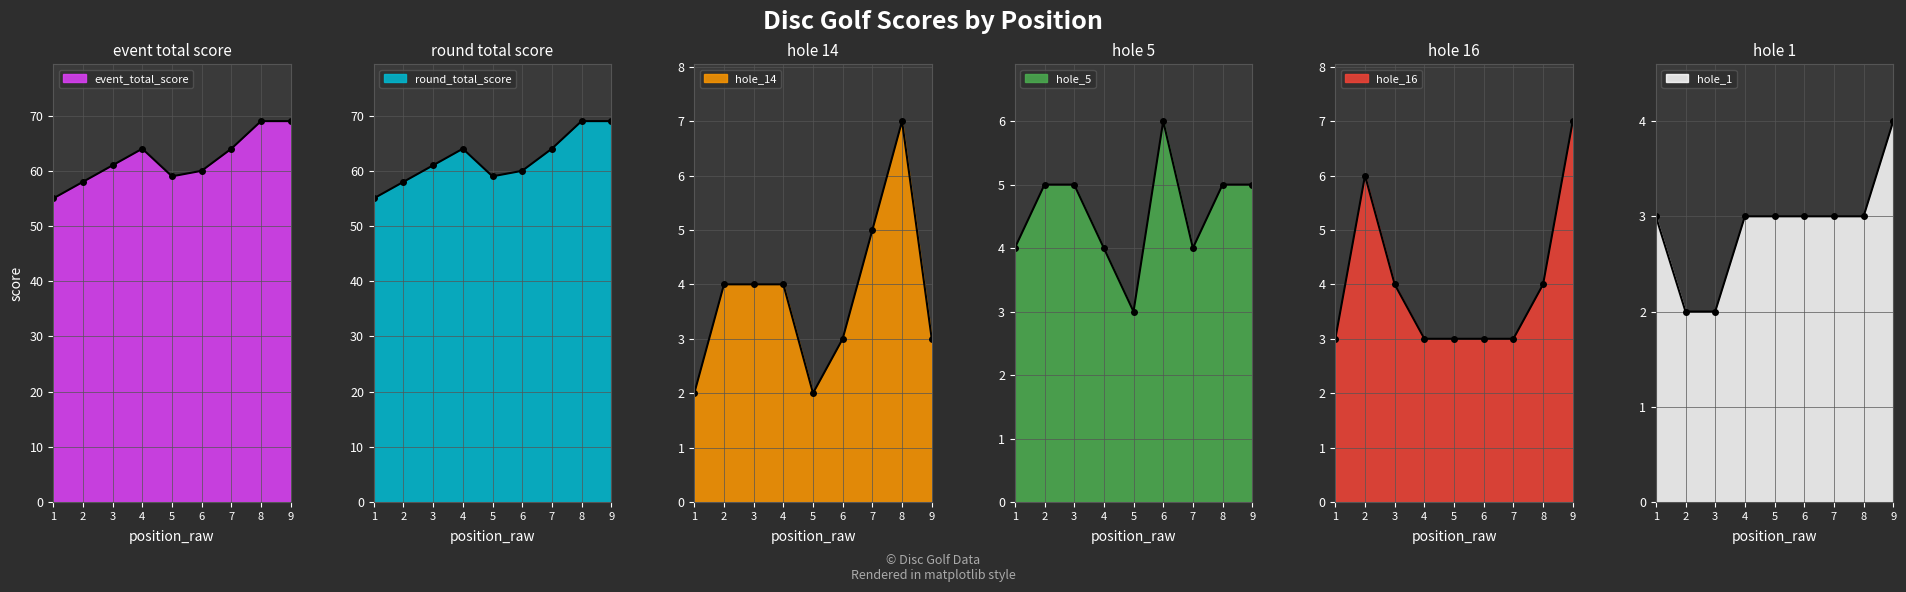

At 5, list the series in order from smallest to largest.

hole_14, hole_5, hole_16, hole_1, event_total_score, round_total_score